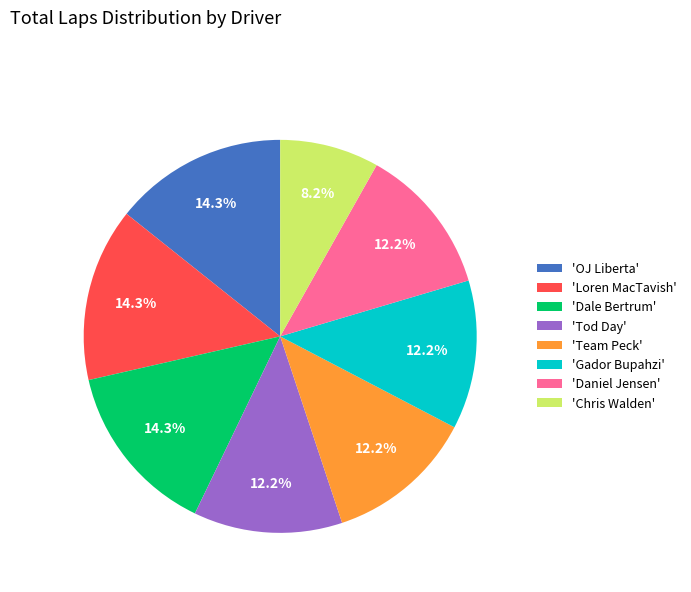

Does 'Daniel Jensen' account for over 50% of the chart?

No